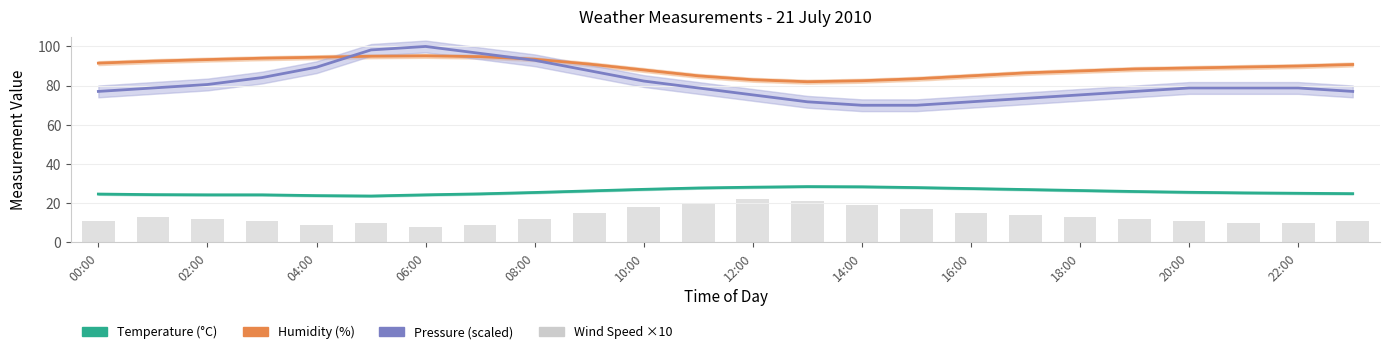

Reading left to right, what are all the values shown in this chart?

Temperature (°C): 24.7	24.4	24.3	24.3	23.9	23.7	24.3	24.8	25.5	26.3	27.1	27.8	28.2	28.5	28.4	28.0	27.5	27.0	26.5	26.0	25.6	25.3	25.1	24.9
Humidity (%): 91.5	92.5	93.3	94.0	94.5	95.0	95.2	94.8	93.5	91.0	88.0	85.0	83.0	82.0	82.5	83.5	85.0	86.5	87.5	88.5	89.0	89.5	90.0	90.8
Pressure (hPa, scaled): 77.1	78.8	80.6	84.1	89.4	98.2	100.0	96.5	92.9	87.6	82.4	78.8	75.3	71.8	70.0	70.0	71.8	73.5	75.3	77.1	78.8	78.8	78.8	77.1
Wind Speed (m/s ×10): 11.0	13.0	12.0	11.0	9.0	10.0	8.0	9.0	12.0	15.0	18.0	20.0	22.0	21.0	19.0	17.0	15.0	14.0	13.0	12.0	11.0	10.0	10.0	11.0